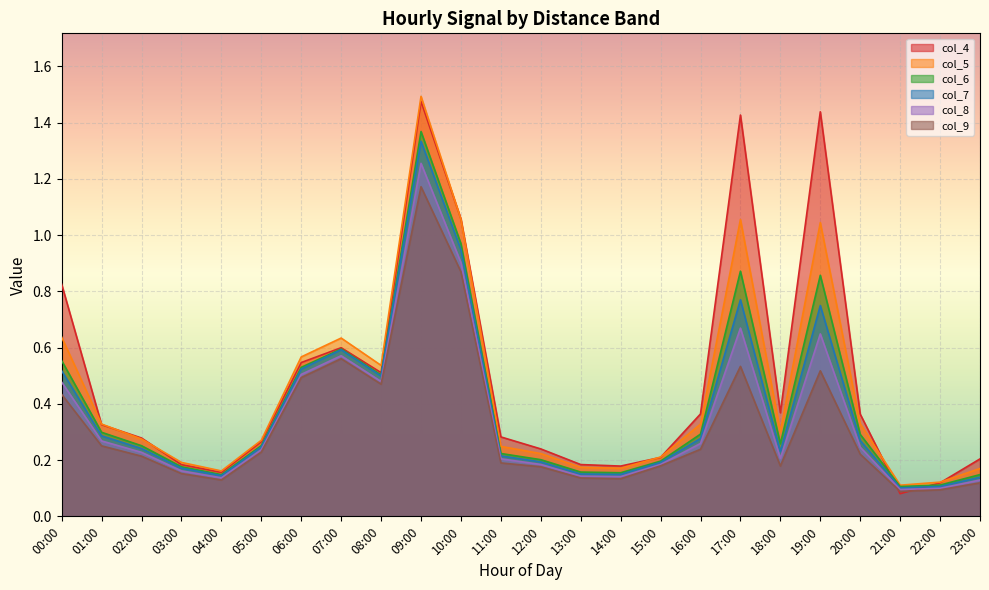

Between 06:00 and 12:00, which series saw the biggest shift?

col_5